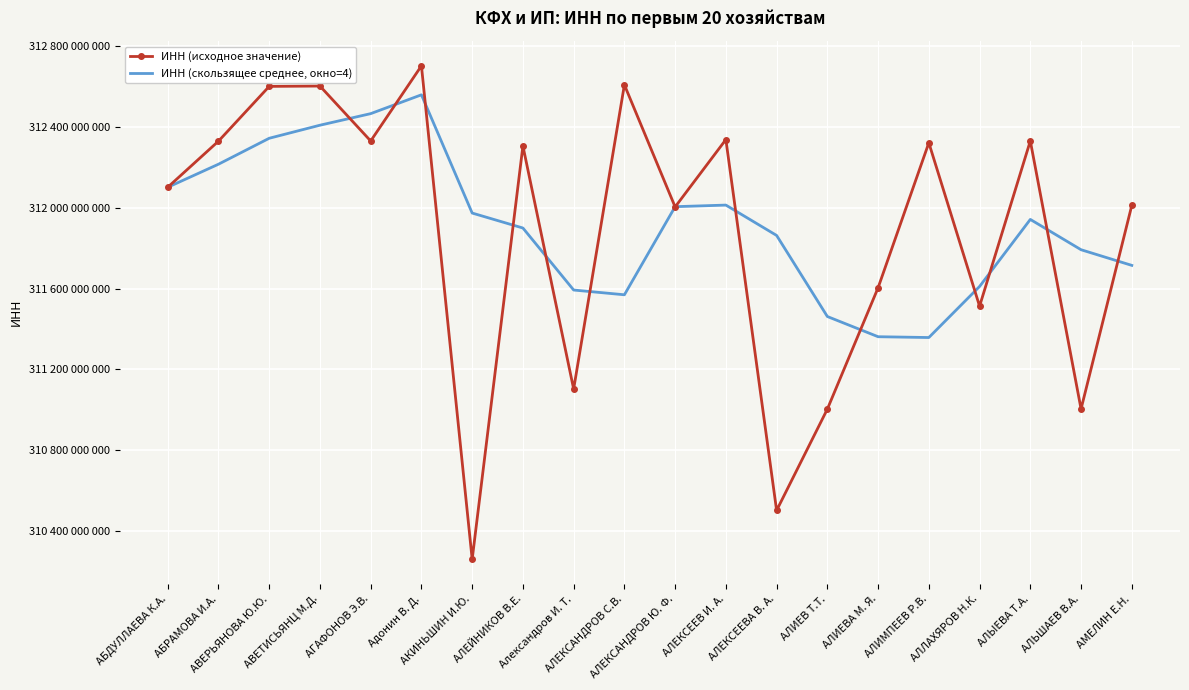

How many times do ИНН (скользящее среднее, окно=4) and ИНН (исходное значение) cross each other?

14